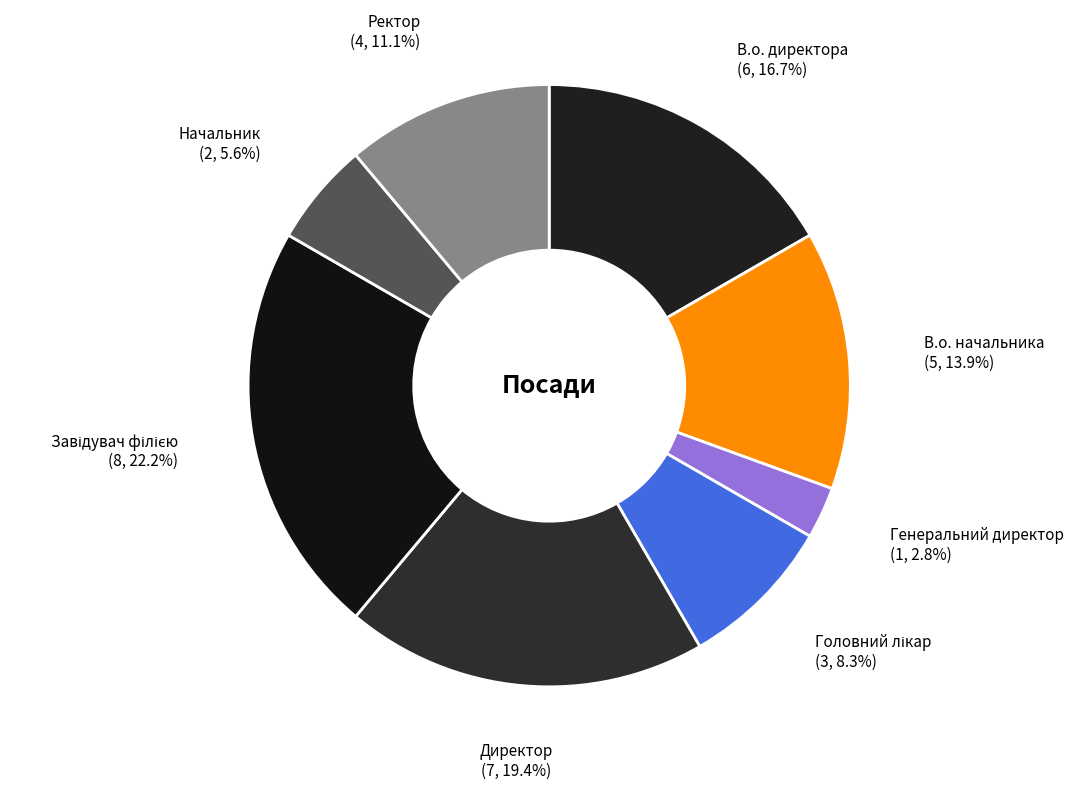

How much of the chart is everything except В.о. начальника?

86.1%